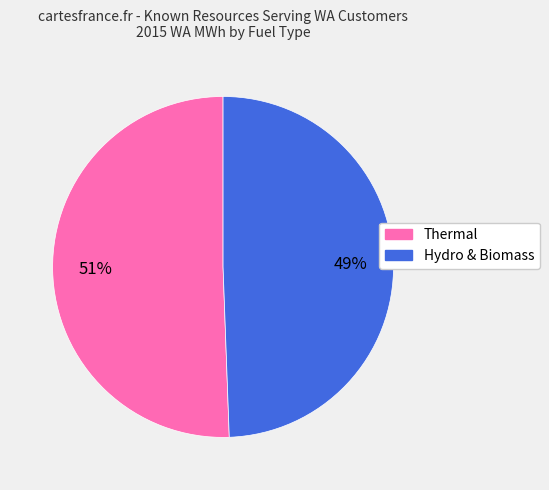

Rank the categories by value from highest to lowest.

Thermal, Hydro & Biomass